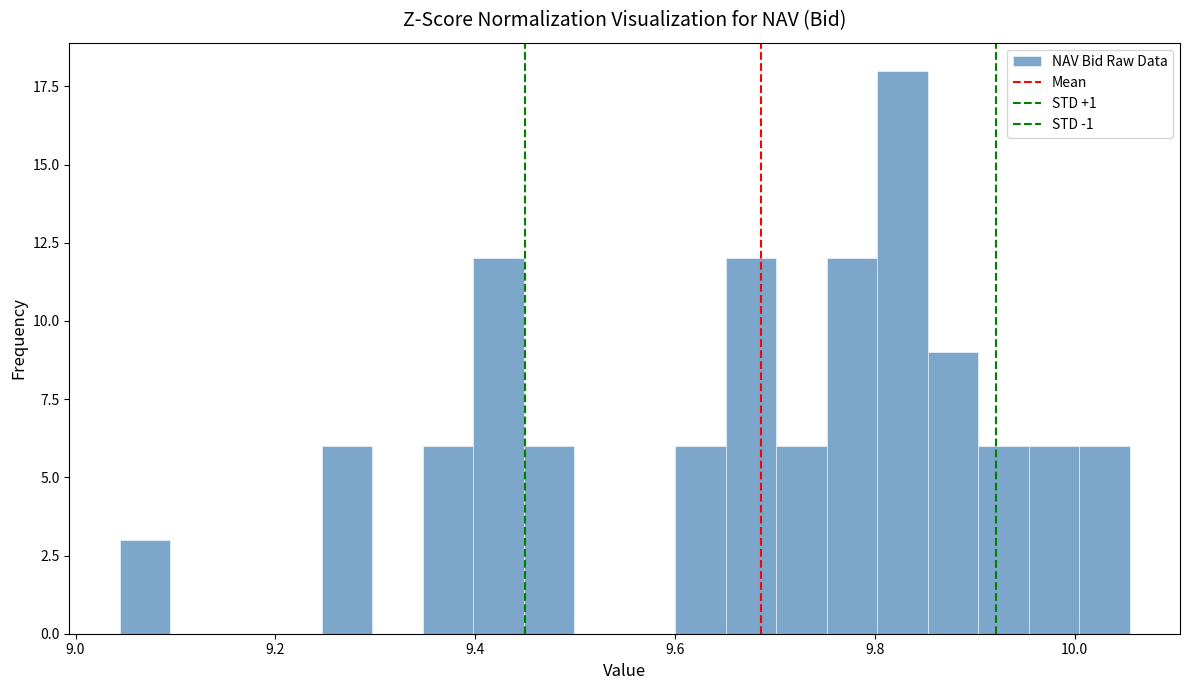

Read against the x-axis, roughly where is the centre of the tallest bar?

9.82